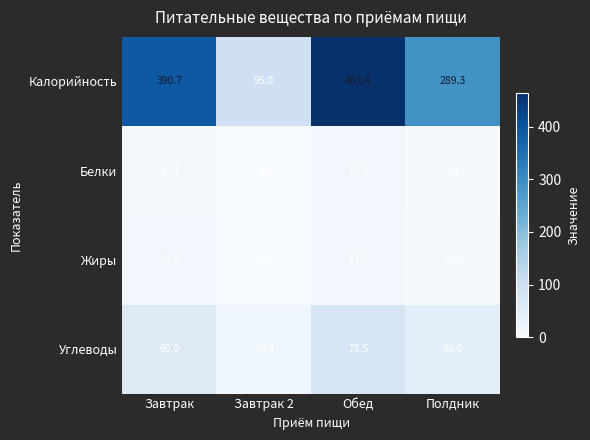

The Белки series shows 0.5 at Завтрак 2. True or false?

False